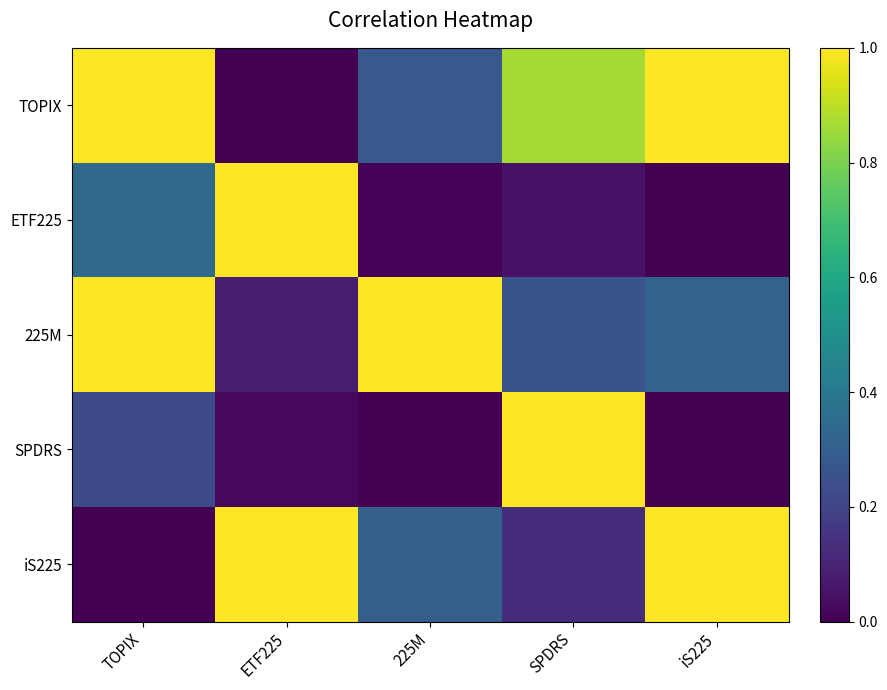

How many series are shown in this chart?

5